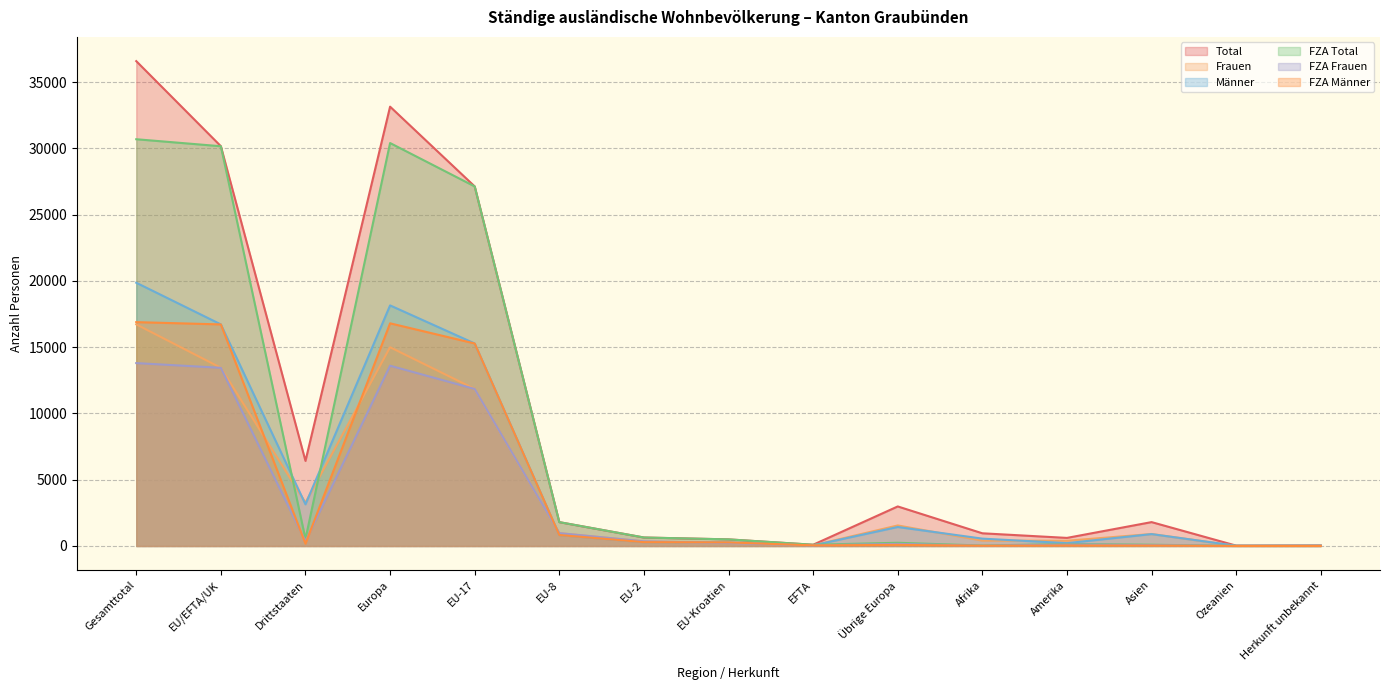

How many interior local valleys does the FZA Männer series have?

3